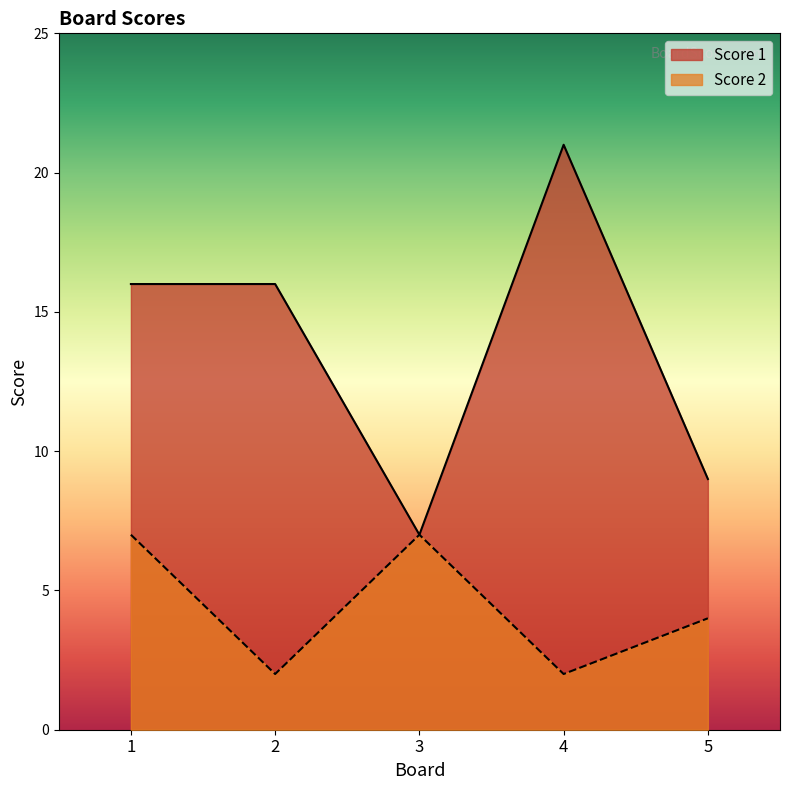

At which category does Score 2 reach its first local peak?

3